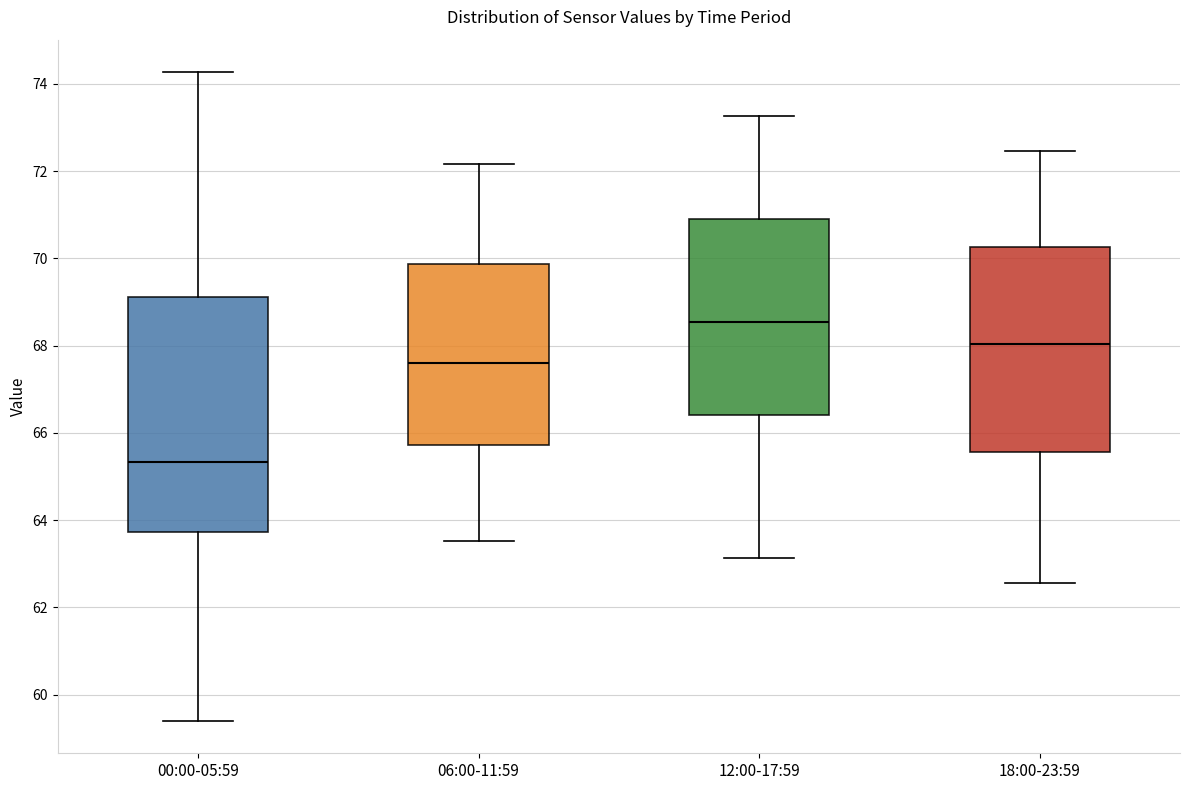

Reading left to right, read every box against the y-axis: the position of its median line, the range the box covers, and the ends of its whiskers. The values are not printed on the chart, so give them approximately, as read against the axis.

00:00-05:59: median 65.4, box 63.8 to 69.2, whiskers 59.4 to 74.2
06:00-11:59: median 67.6, box 65.8 to 69.8, whiskers 63.6 to 72.2
12:00-17:59: median 68.6, box 66.4 to 70.8, whiskers 63.2 to 73.2
18:00-23:59: median 68.0, box 65.6 to 70.2, whiskers 62.6 to 72.4